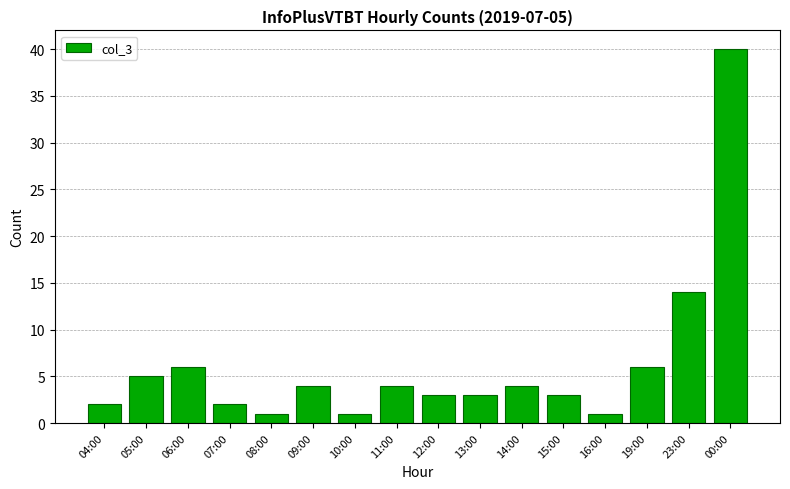

How many distinct data groups are displayed?

1